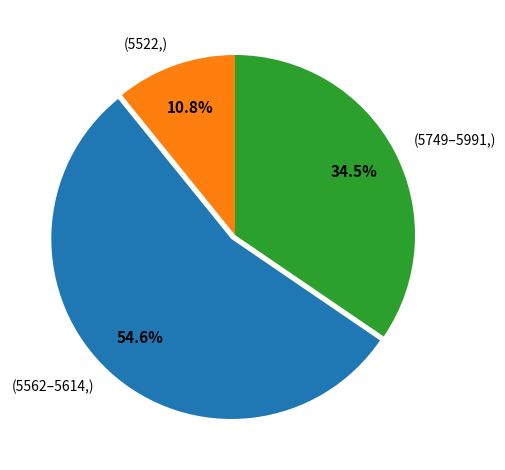

Rank the categories by value from lowest to highest.

(5522,), (5749–5991,), (5562–5614,)